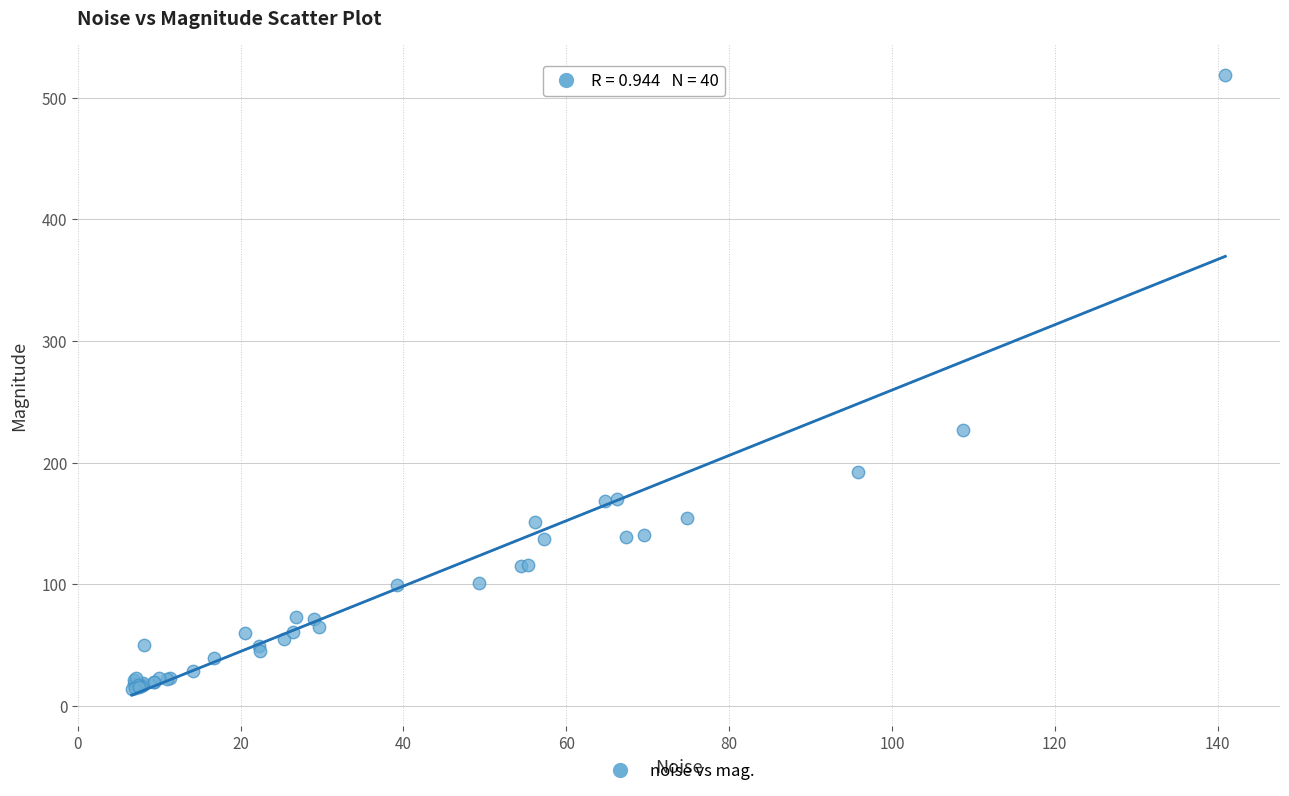

What Y value in the scatter plot is closest to 266?

226.9